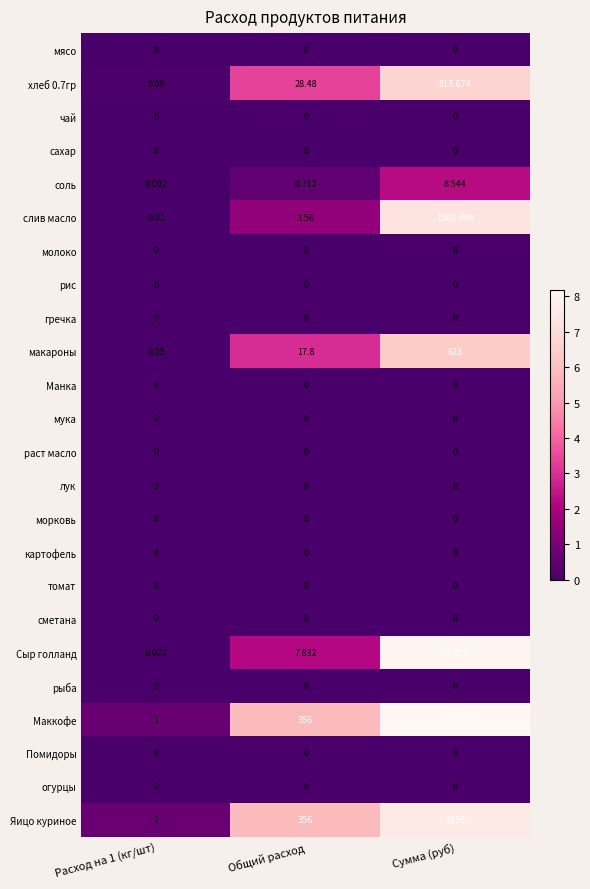

Which series has the largest total across all categories?

Маккофе